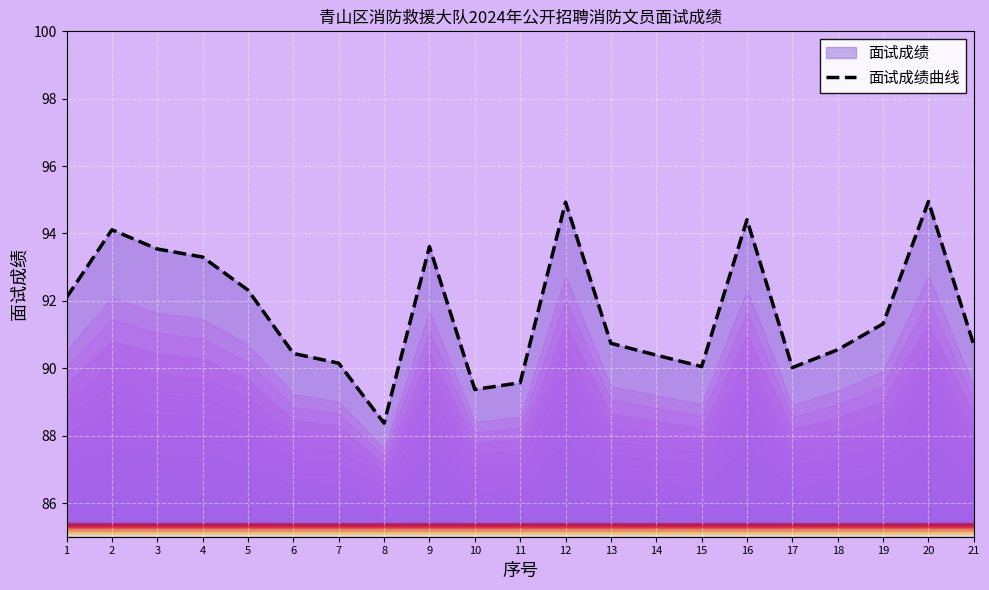

List the labels in order of value, smallest first.

8, 10, 11, 17, 15, 7, 14, 6, 18, 21, 13, 19, 1, 5, 4, 3, 9, 2, 16, 12, 20